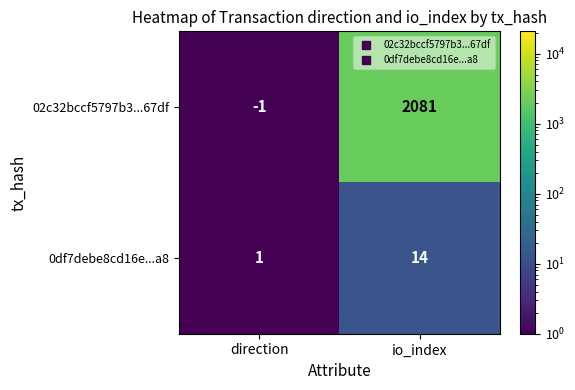

Which series has the largest total across all categories?

02c32bccf5797b3...67df